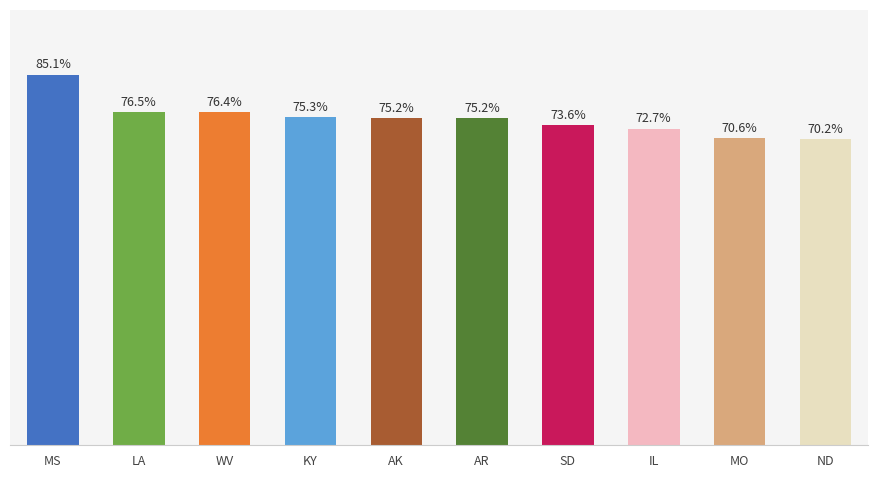

Which category has the highest value across all series?

MS